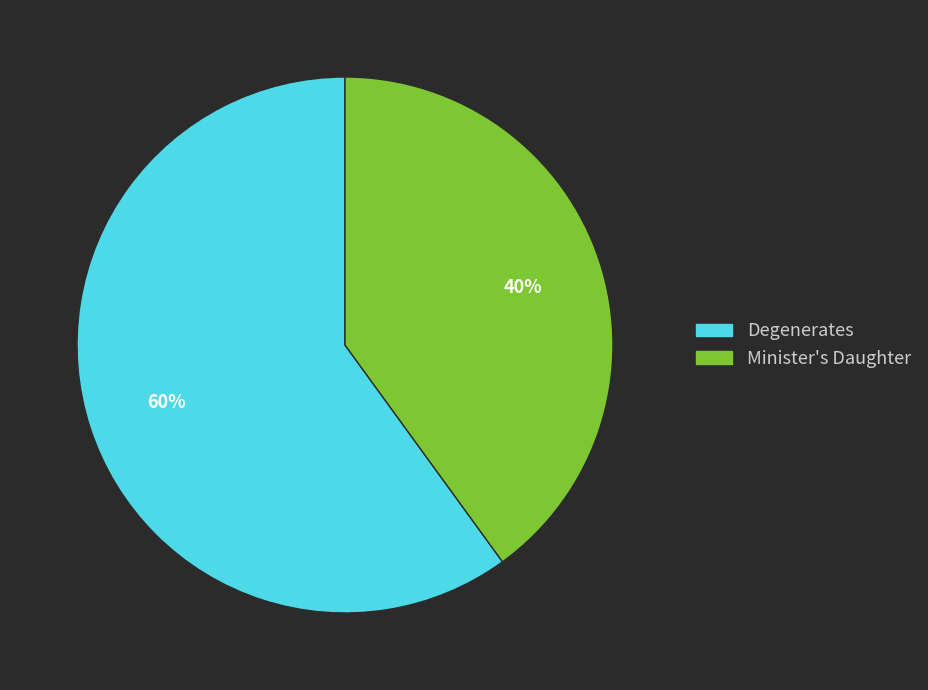

Rank the categories by value from highest to lowest.

Degenerates, Minister's Daughter